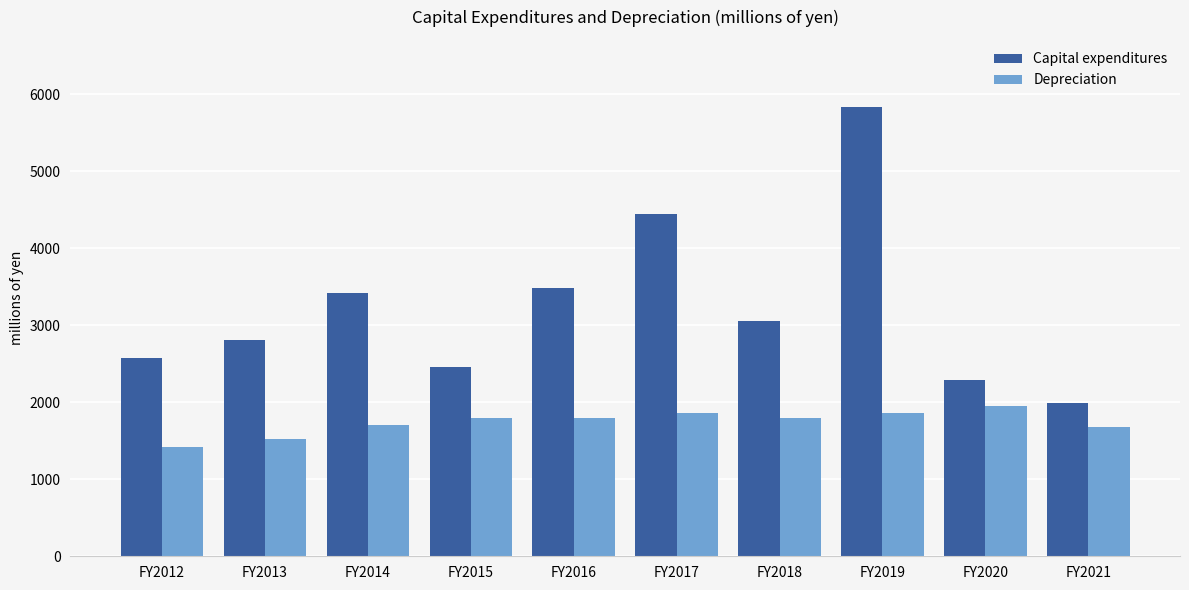

What is the difference between the maximum and minimum values in the Depreciation series?

530